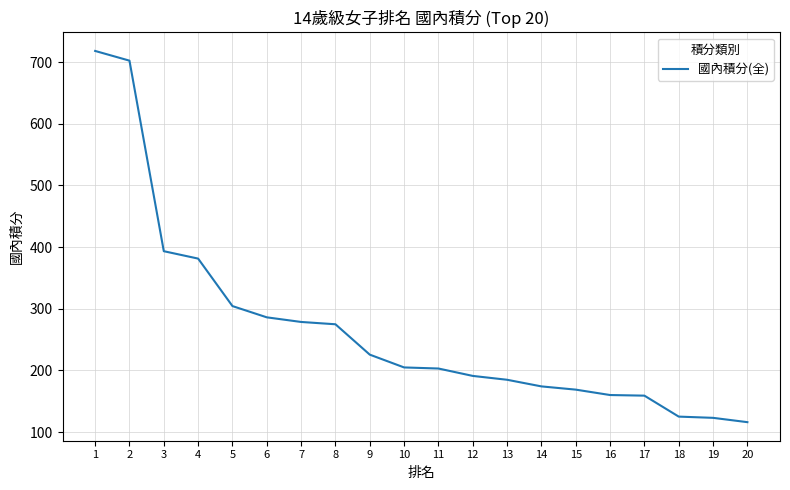

What is the sum of the values at 19 and 18?

248.0